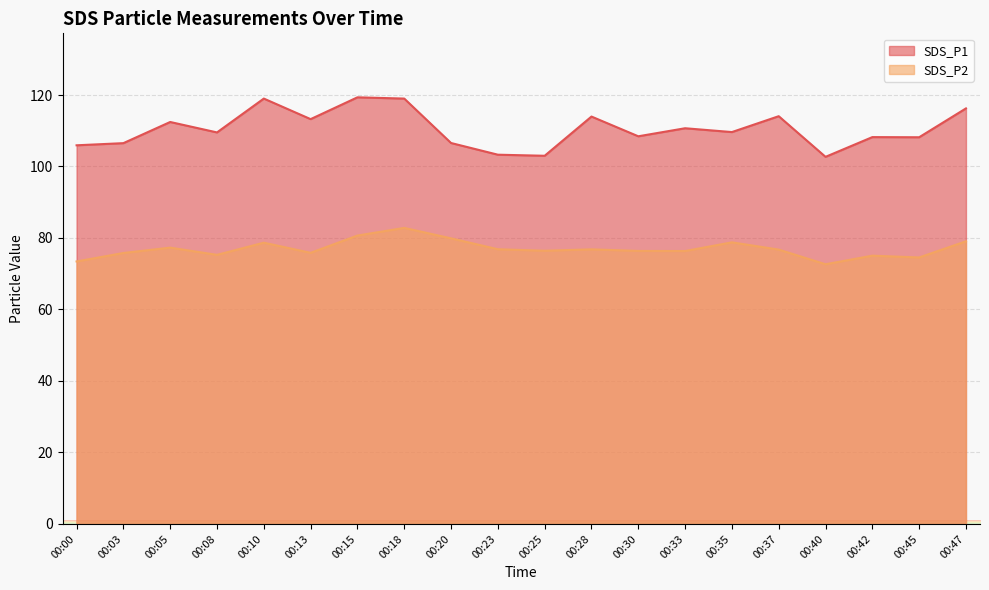

Where is the first local minimum for SDS_P2?

00:08